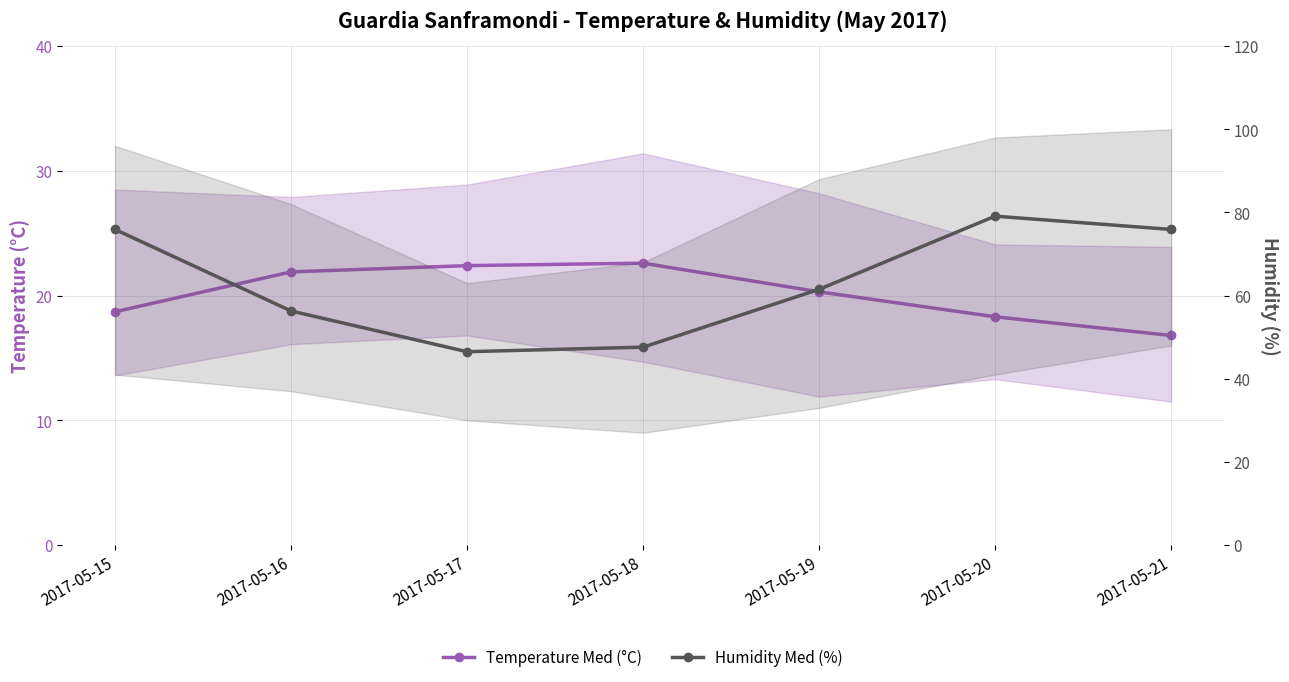

Is it true that Temperature Med (°C) equals 6.2 at 2017-05-15?

False